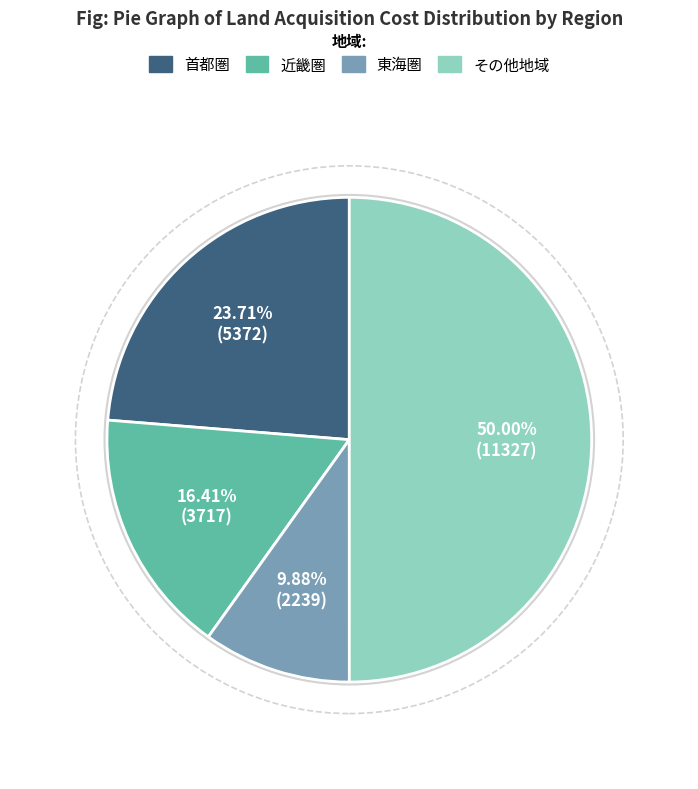

To the nearest percent, what is the difference between the largest and smallest slice percentages?

40%